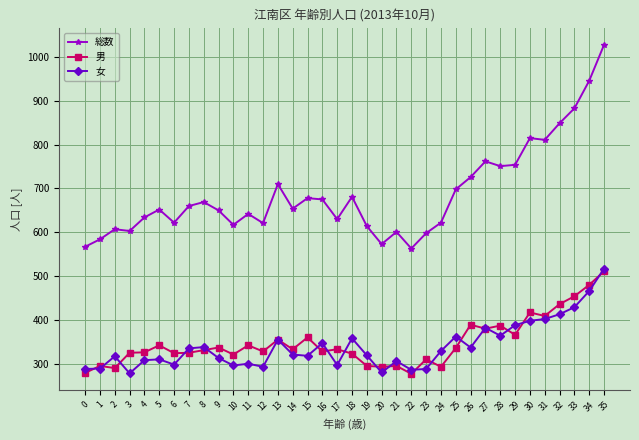

How many interior local peaks does the 女 series have?

10